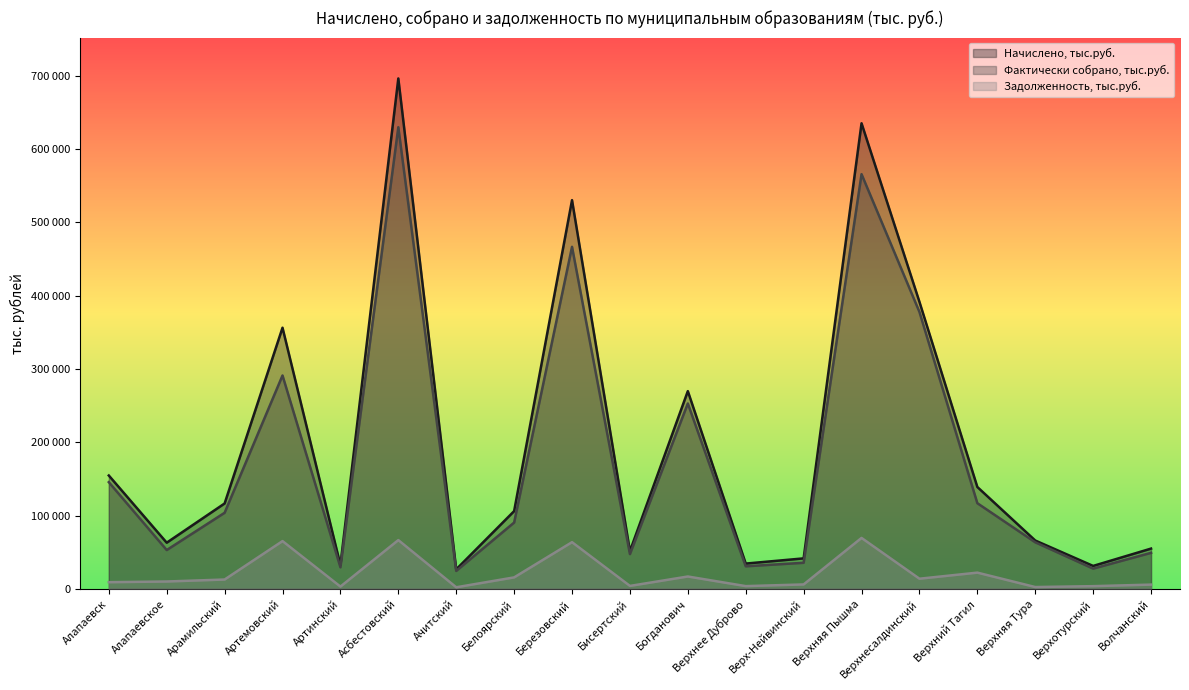

What is the greatest value displayed?

696246.6